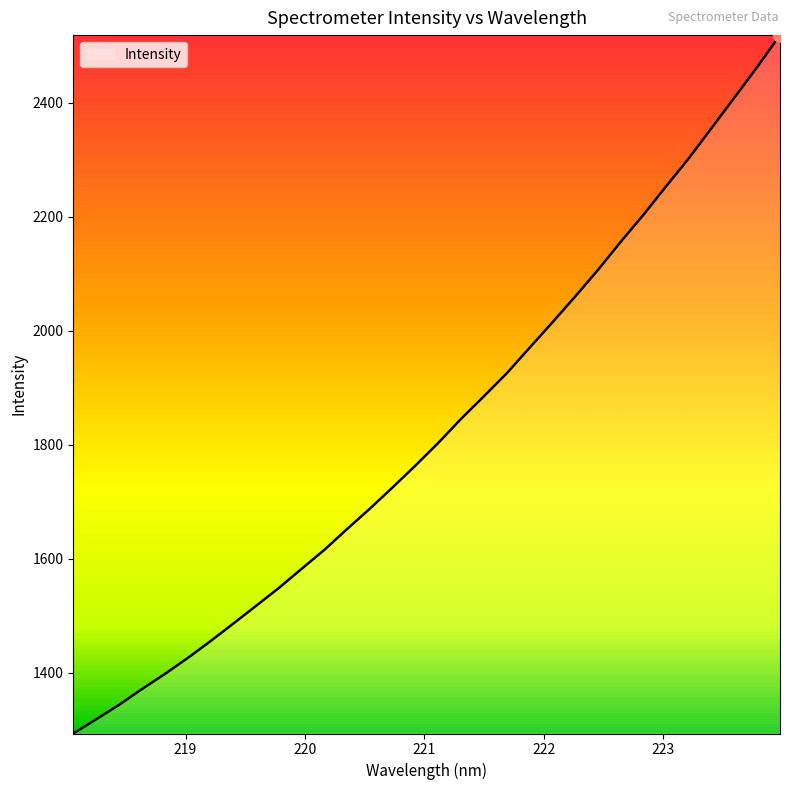

What is the difference between the maximum and minimum values?

1225.1